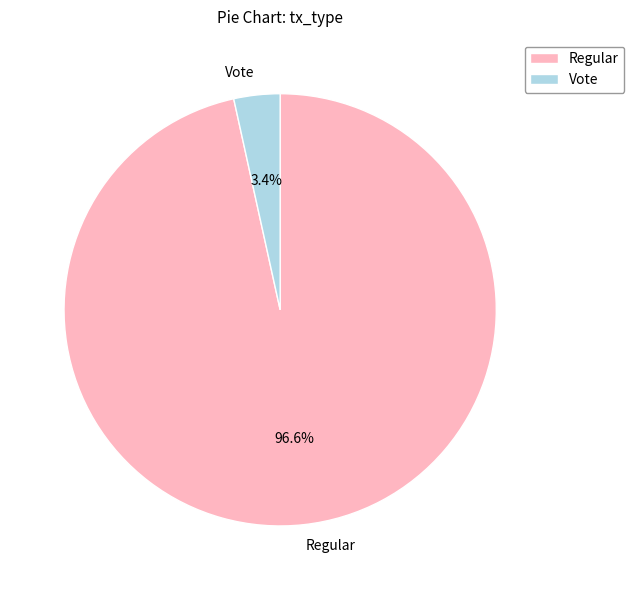

Is there any slice that represents more than half of the pie?

Yes